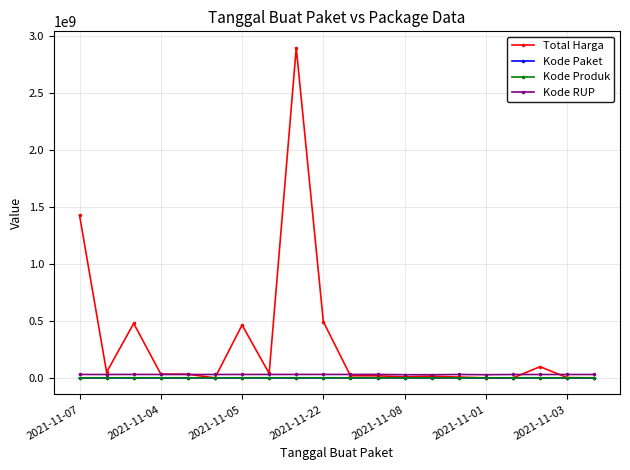

Which series has the largest range (max minus min)?

Total Harga